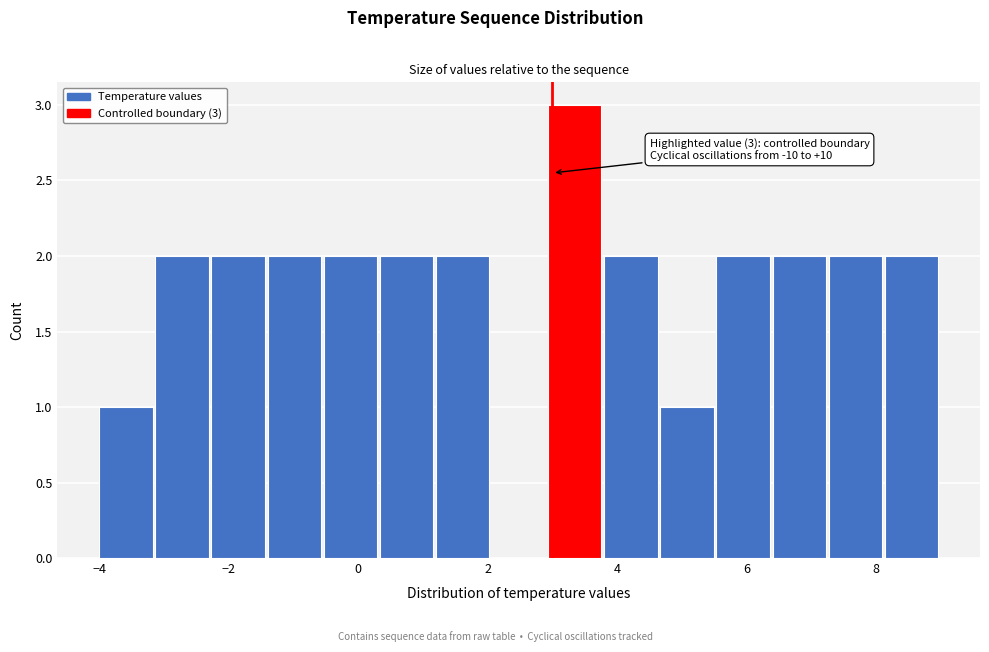

Which range on the x-axis has the tallest bar?

3.0 to 3.8